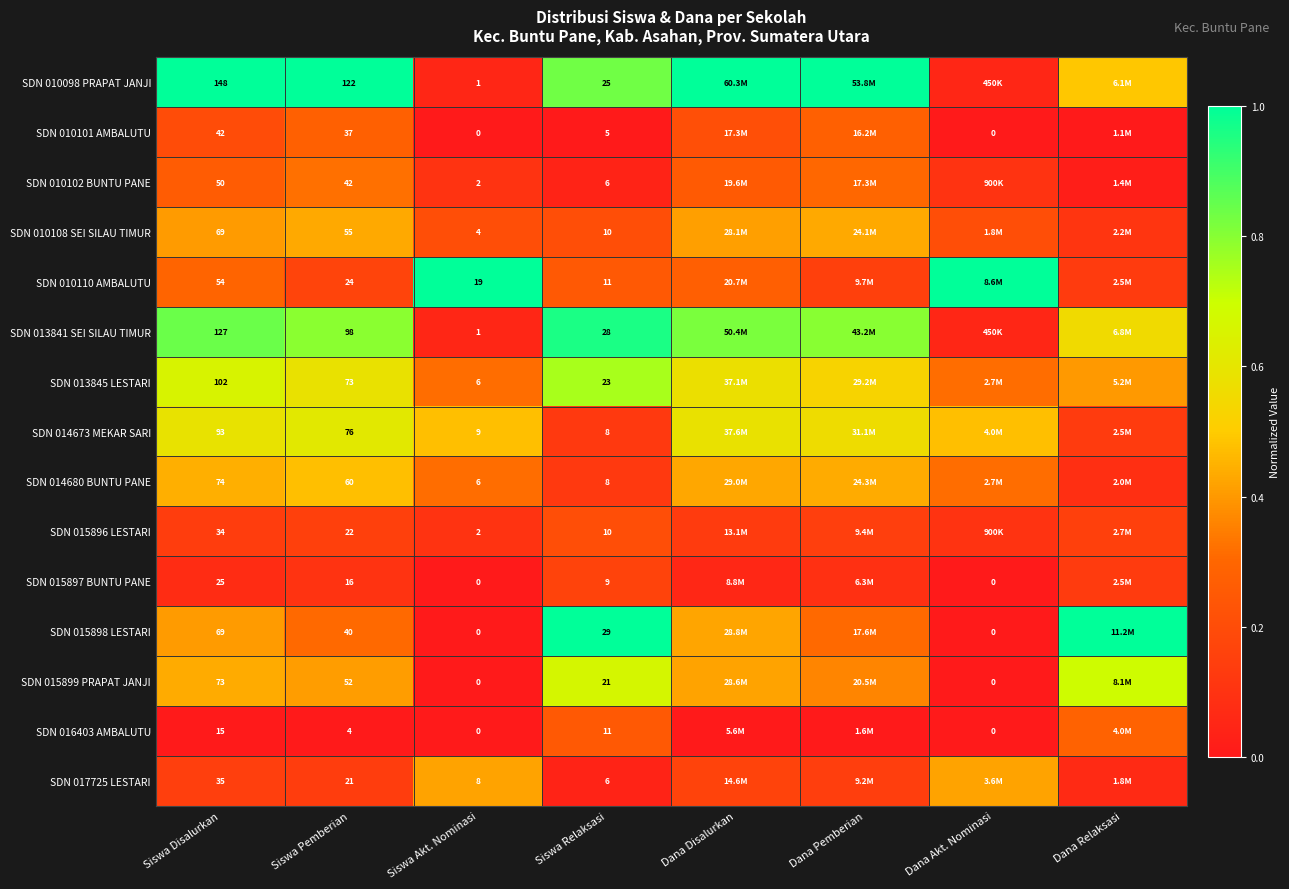

Rank the categories by SDN 014673 MEKAR SARI value from lowest to highest.

Siswa Relaksasi, Dana Relaksasi, Siswa Akt. Nominasi, Dana Akt. Nominasi, Dana Pemberian, Dana Disalurkan, Siswa Disalurkan, Siswa Pemberian